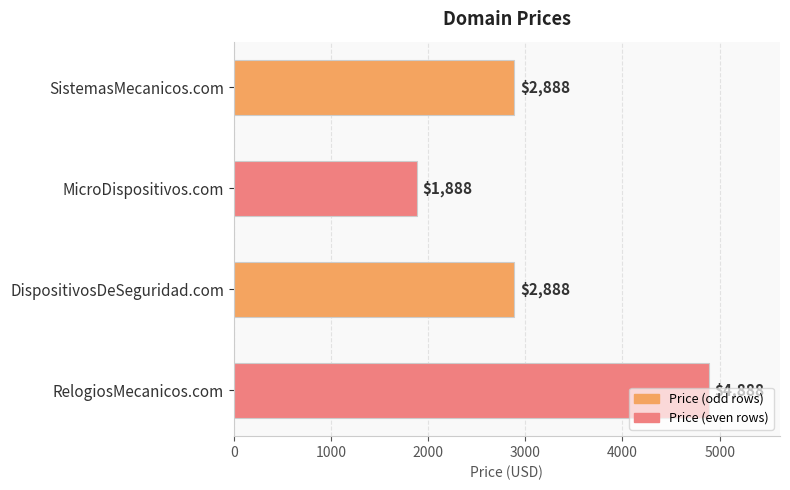

What is the value of the 4th bar from the top?

4888